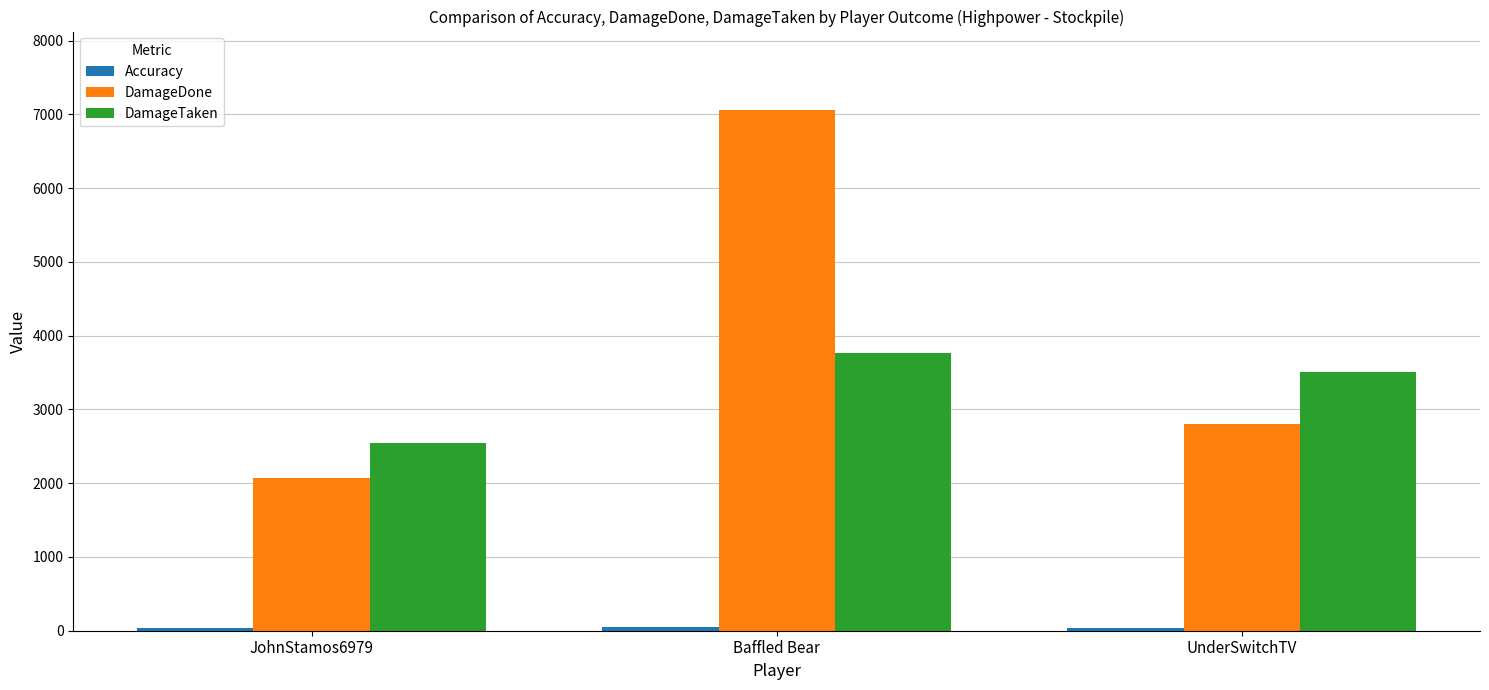

What is the difference between the DamageDone values at Baffled Bear and JohnStamos6979?

4988.0